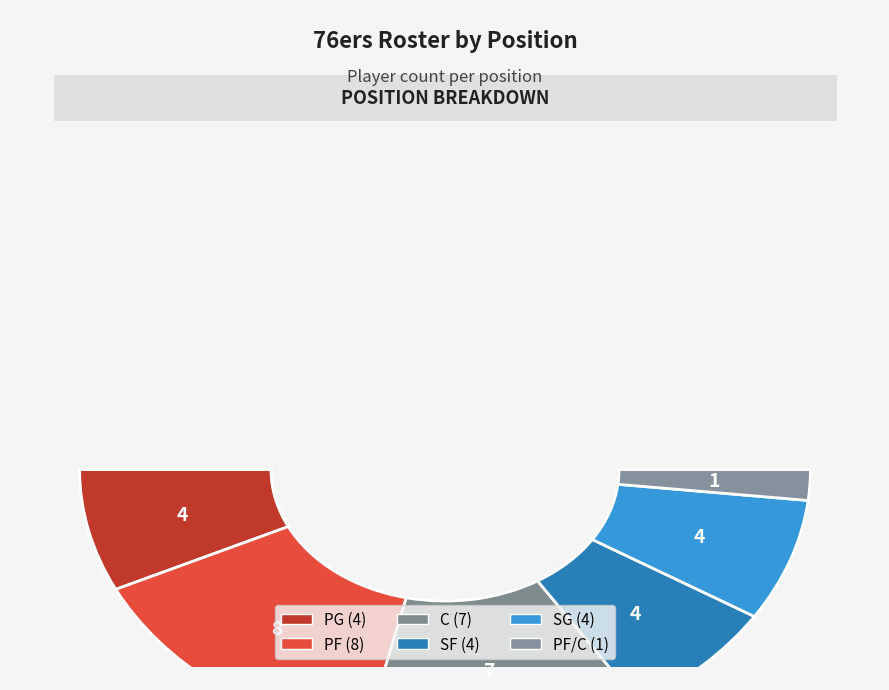

To the nearest percent, what is the difference between the PF and SG slice percentages?

14%